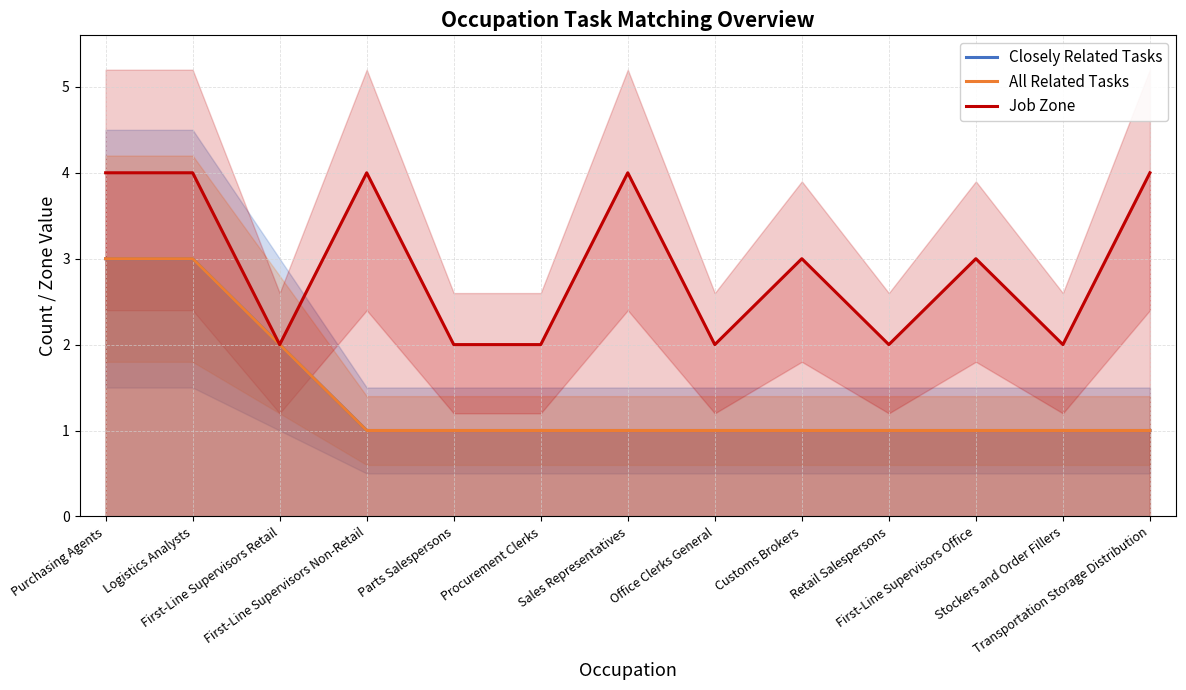

Reading left to right, extract all data points from this chart.

Closely Related Tasks: 3	3	2	1	1	1	1	1	1	1	1	1	1
All Related Tasks: 3	3	2	1	1	1	1	1	1	1	1	1	1
Job Zone: 4	4	2	4	2	2	4	2	3	2	3	2	4